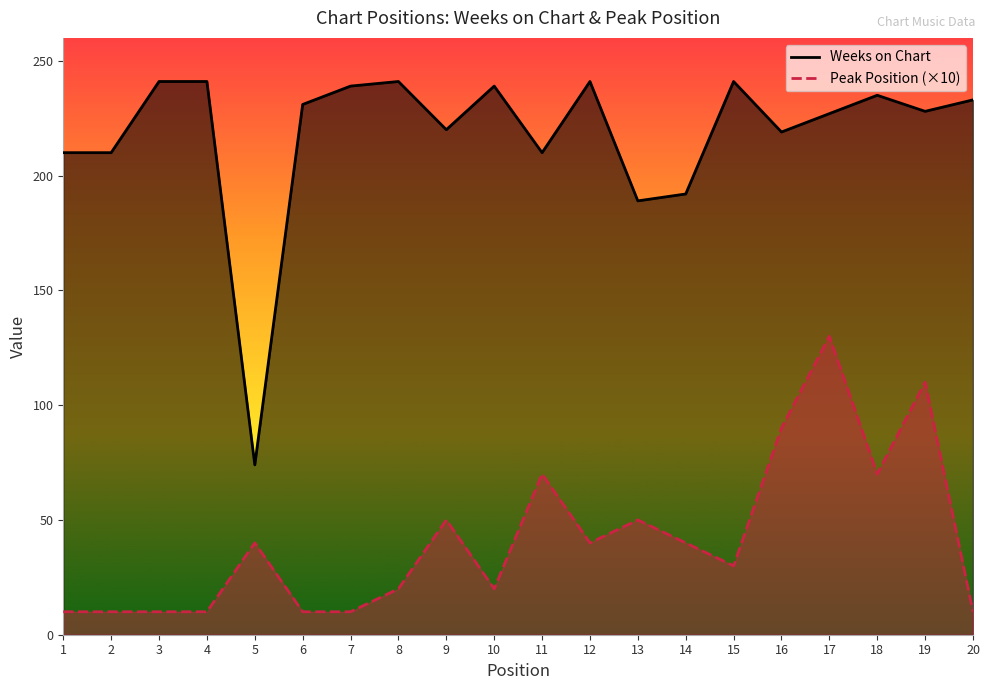

Is the value of Peak Position at 10 greater than the value of Weeks on Chart at 19?

No